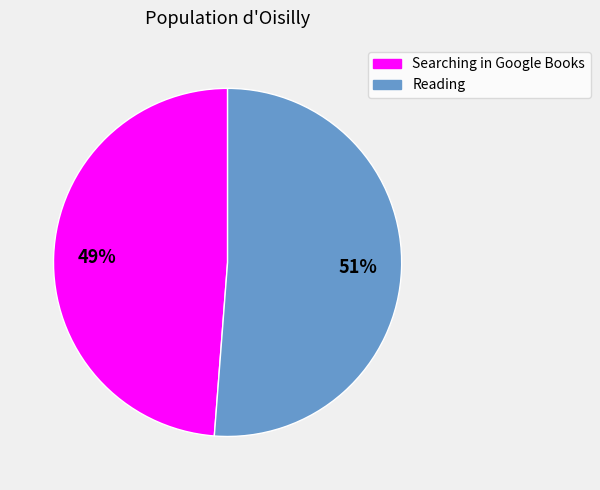

Which slice is the largest?

Reading